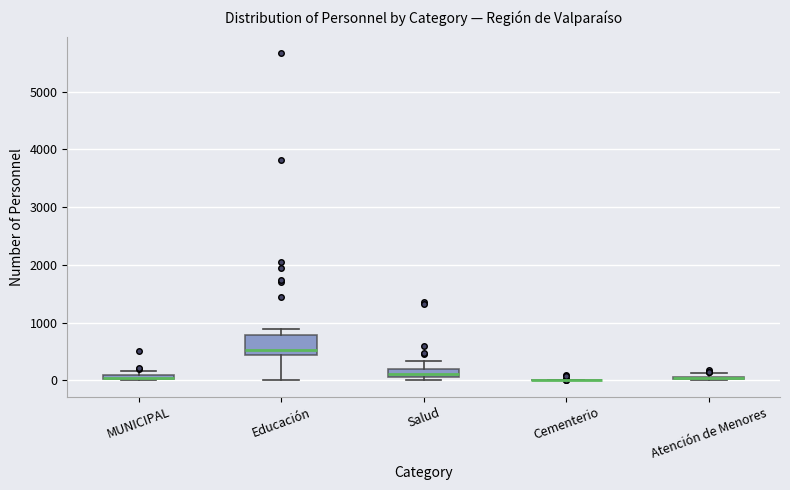

Where is the lower edge of the box for MUNICIPAL on the y-axis? The values are not printed on the chart, so give them approximately, as read against the axis.

0